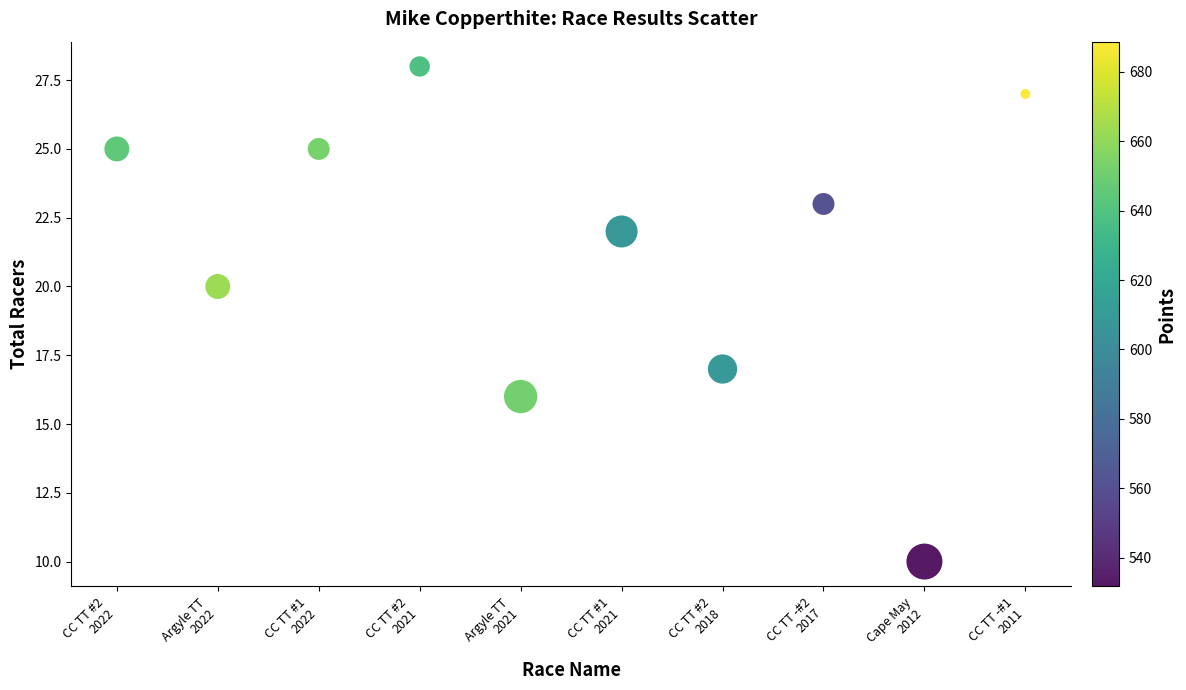

What Y value in the scatter plot is closest to 19?

20